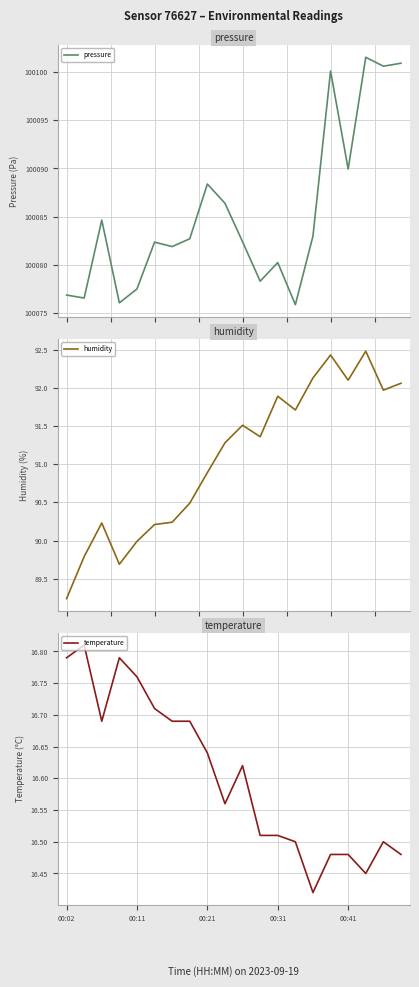

What is the total value across all series at 5?

100189.3